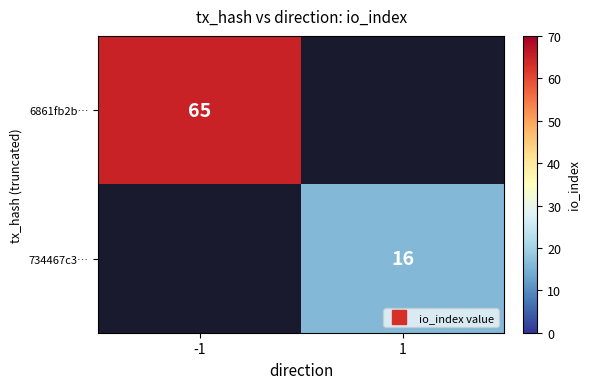

How many values in 734467c3… are above zero?

1